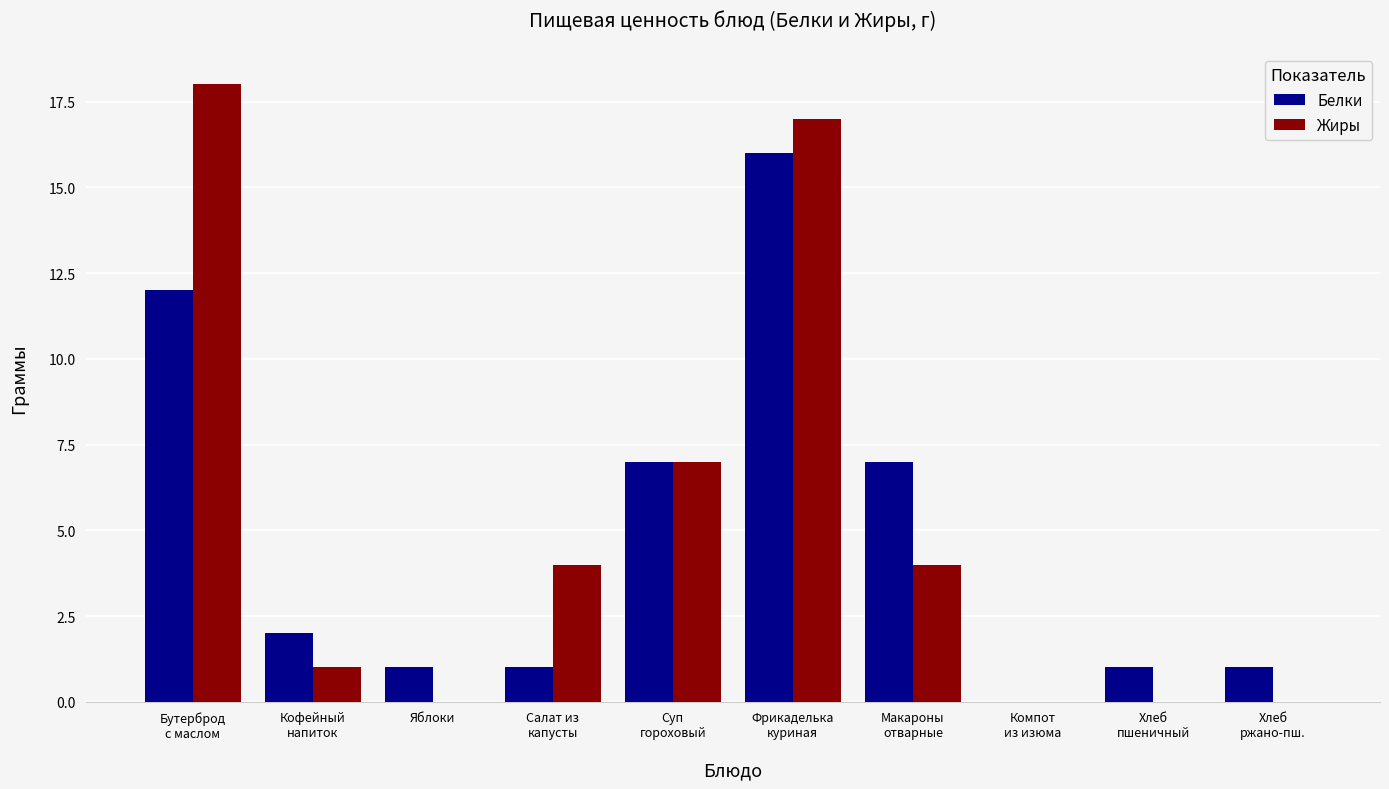

Which category has the highest value in the Белки series?

Фрикаделька
куриная